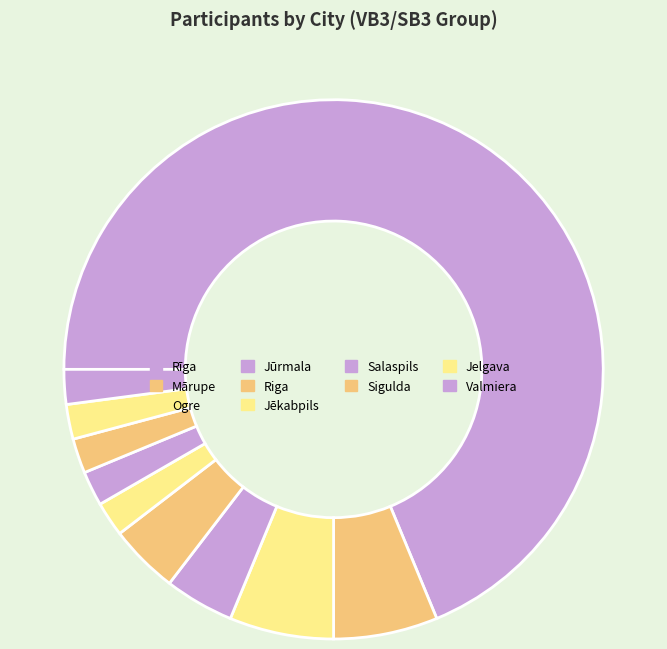

True or false: Ogre accounts for 18% of the total.

False